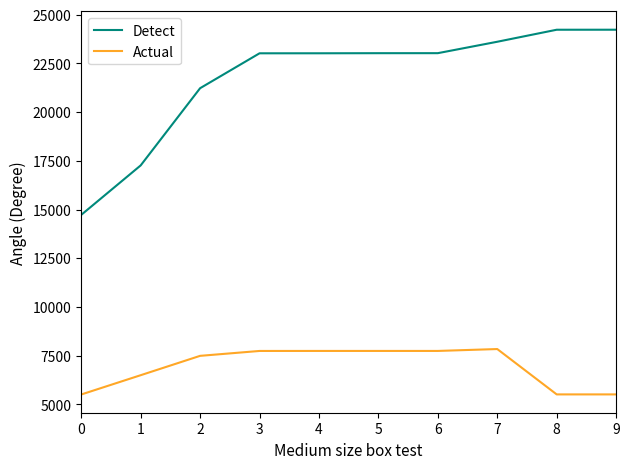

True or false: Actual and Detect cross at least once.

False